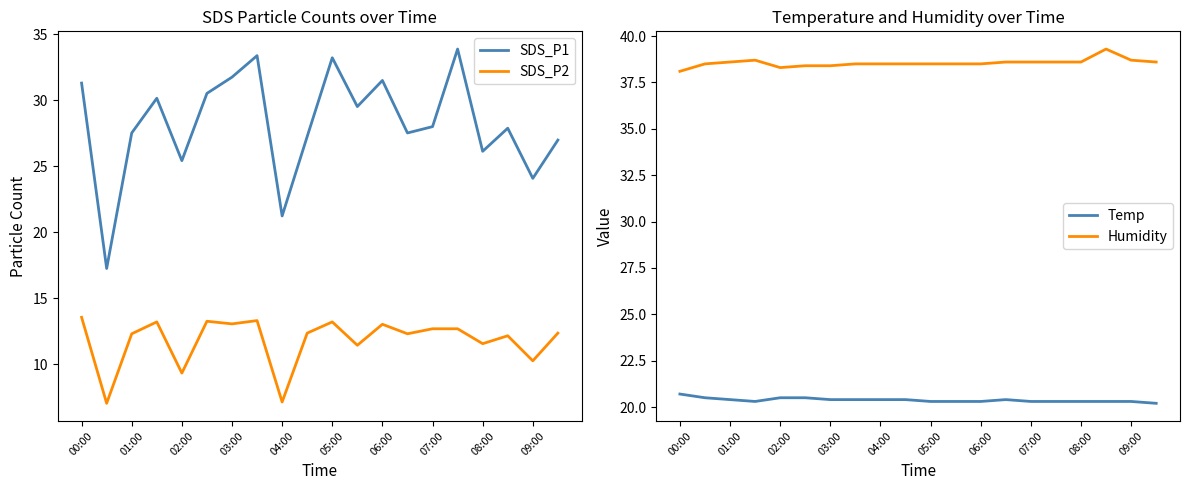

In Temp, how many points are higher than both neighbors (excluding endpoints)?

1